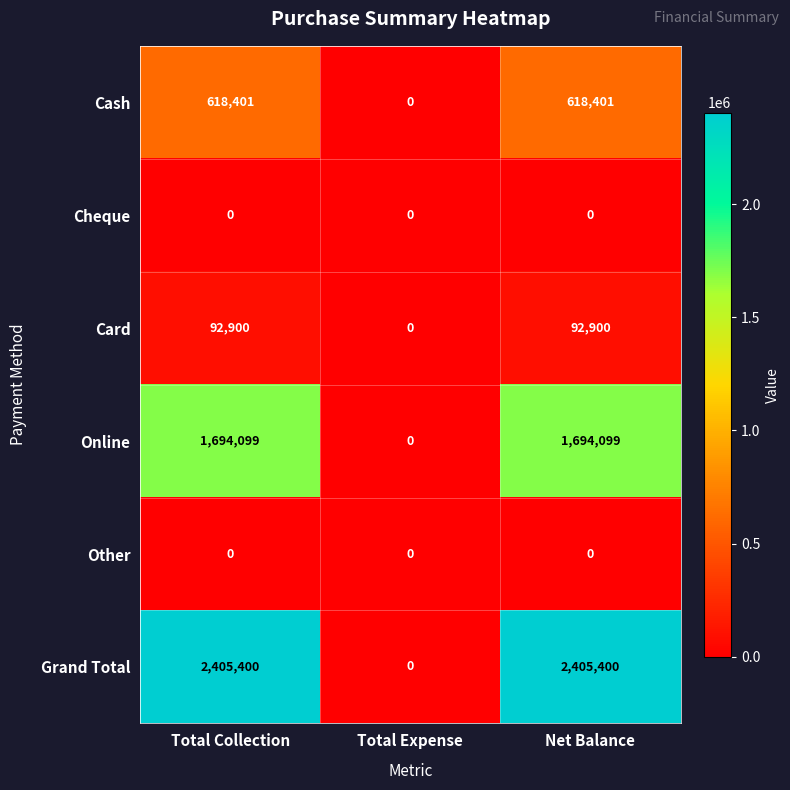

The Cash series shows 907723 at Net Balance. True or false?

False